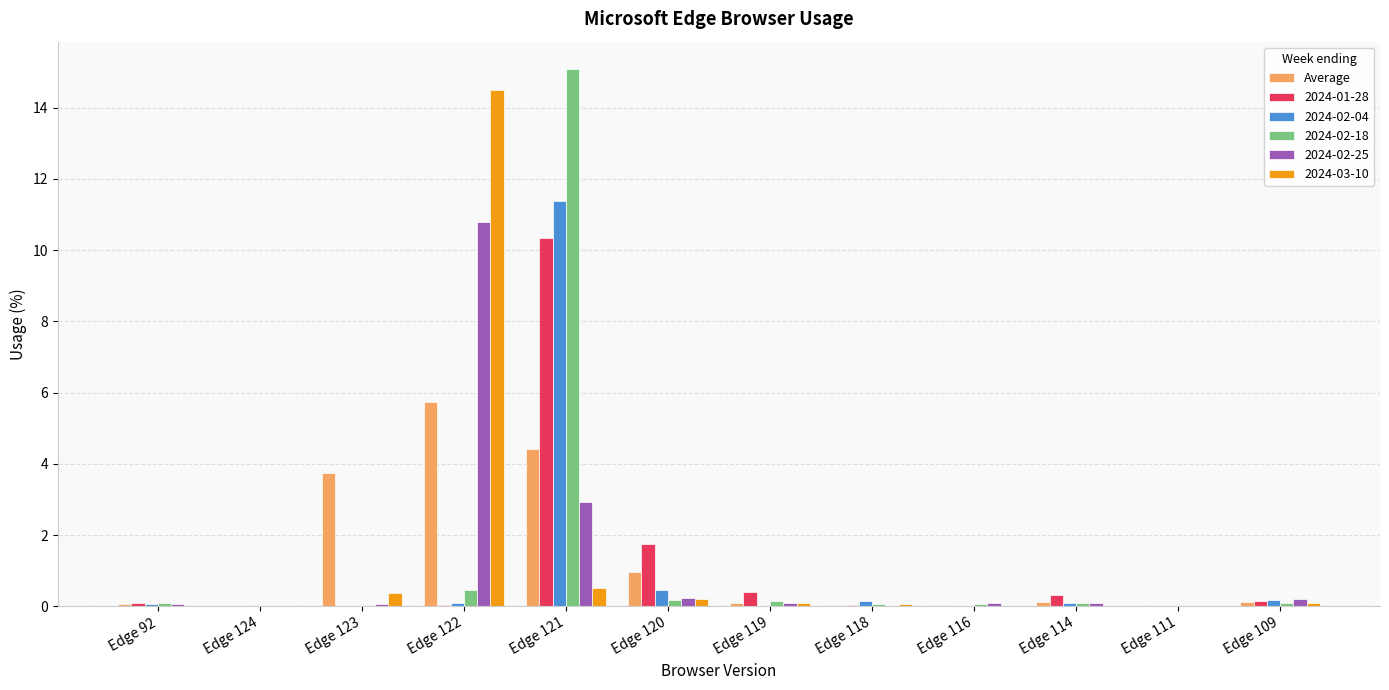

Where is 2024-01-28 nearest to the value 5?

Edge 120